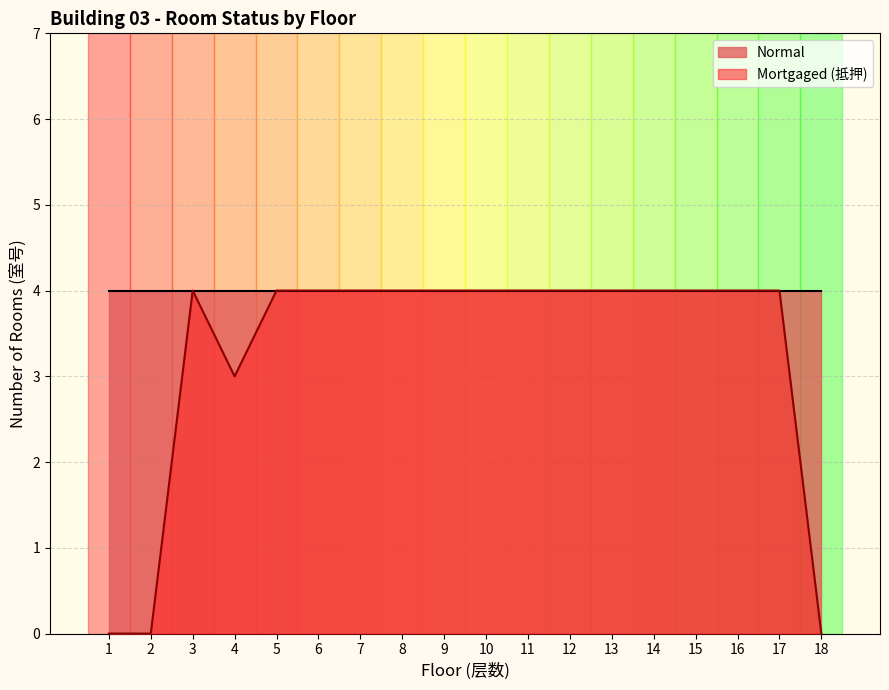

Reading left to right, list all the values displayed in this chart.

1=0	2=0	3=4	4=3	5=4	6=4	7=4	8=4	9=4	10=4	11=4	12=4	13=4	14=4	15=4	16=4	17=4	18=0